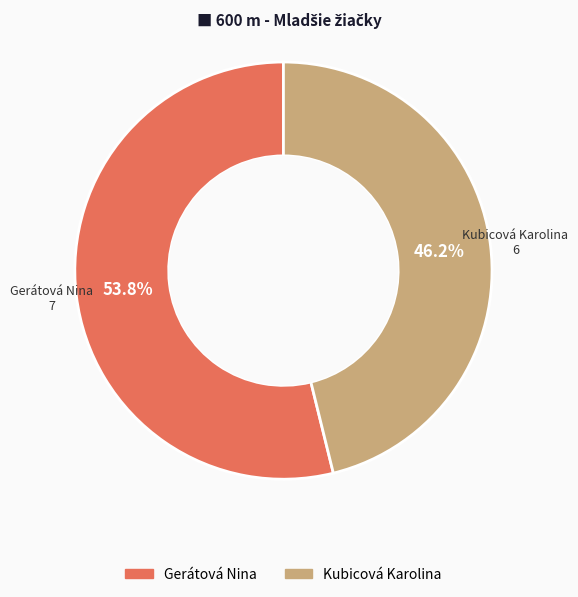

Approximately how many times larger is the value at Kubicová Karolina compared to Gerátová Nina?

0.9